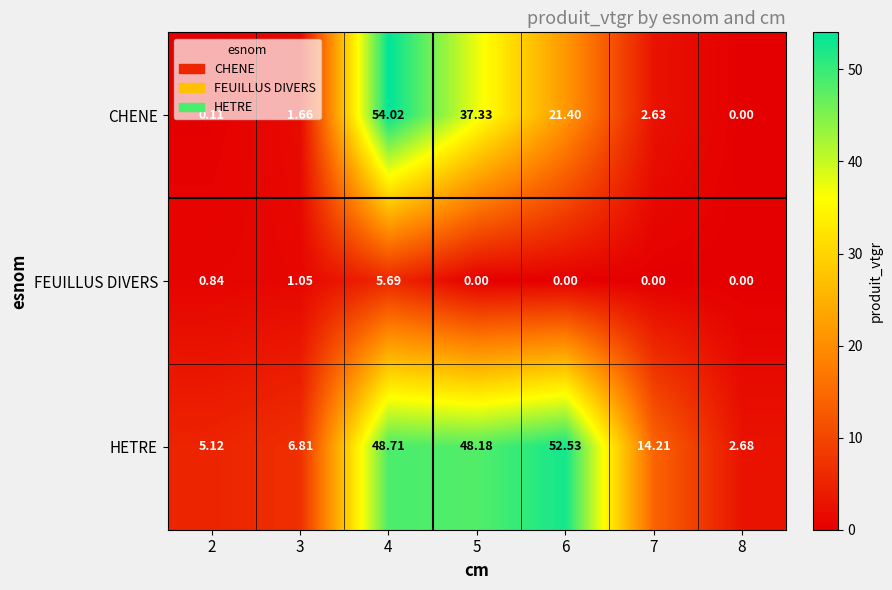

List the series in order of their peak value, highest first.

CHENE, HETRE, FEUILLUS DIVERS